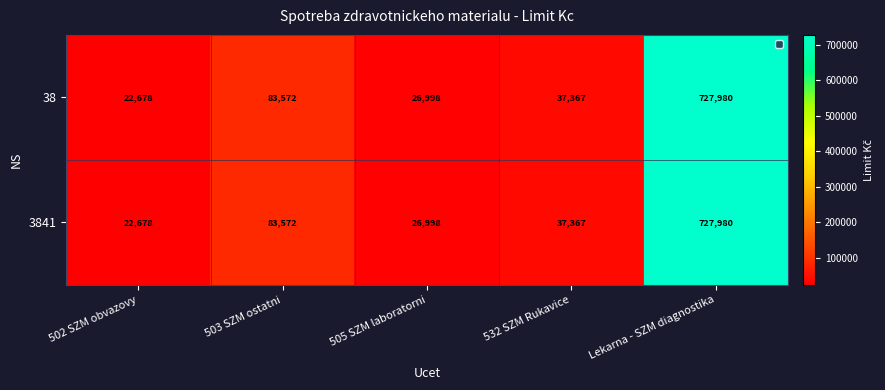

What is the difference between the maximum and minimum values in the 3841 series?

705302